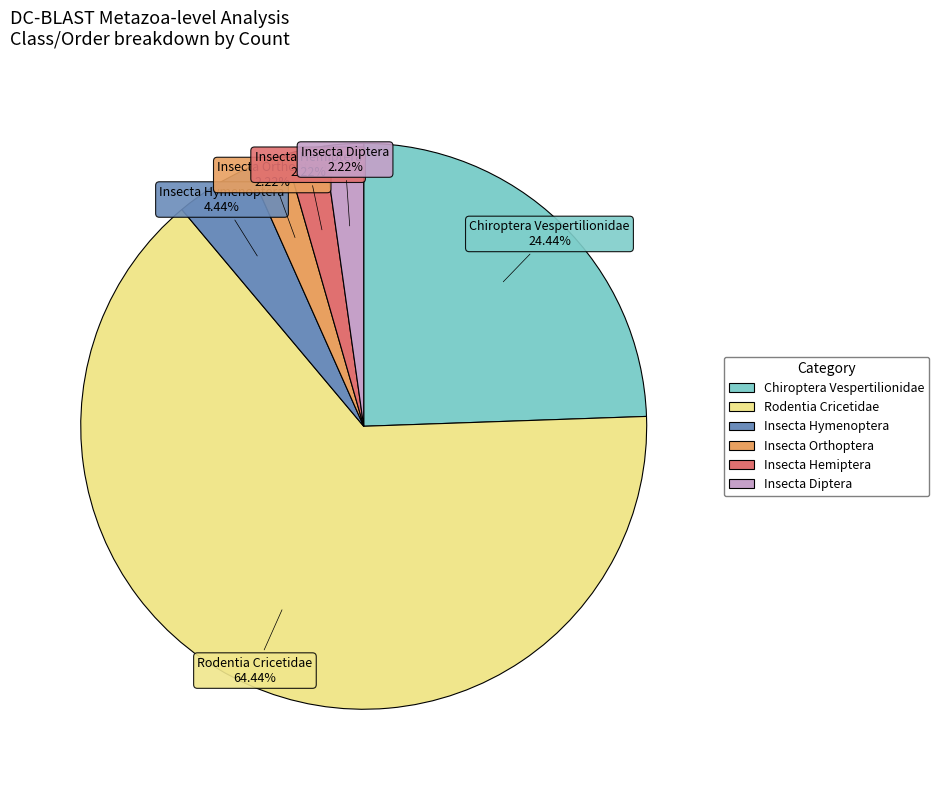

Count the number of slices in the pie.

6